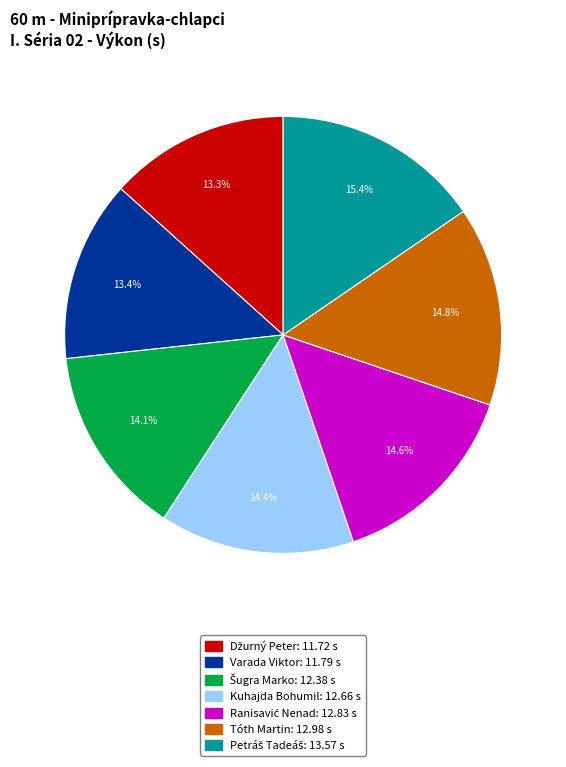

Is there any slice that represents more than half of the pie?

No